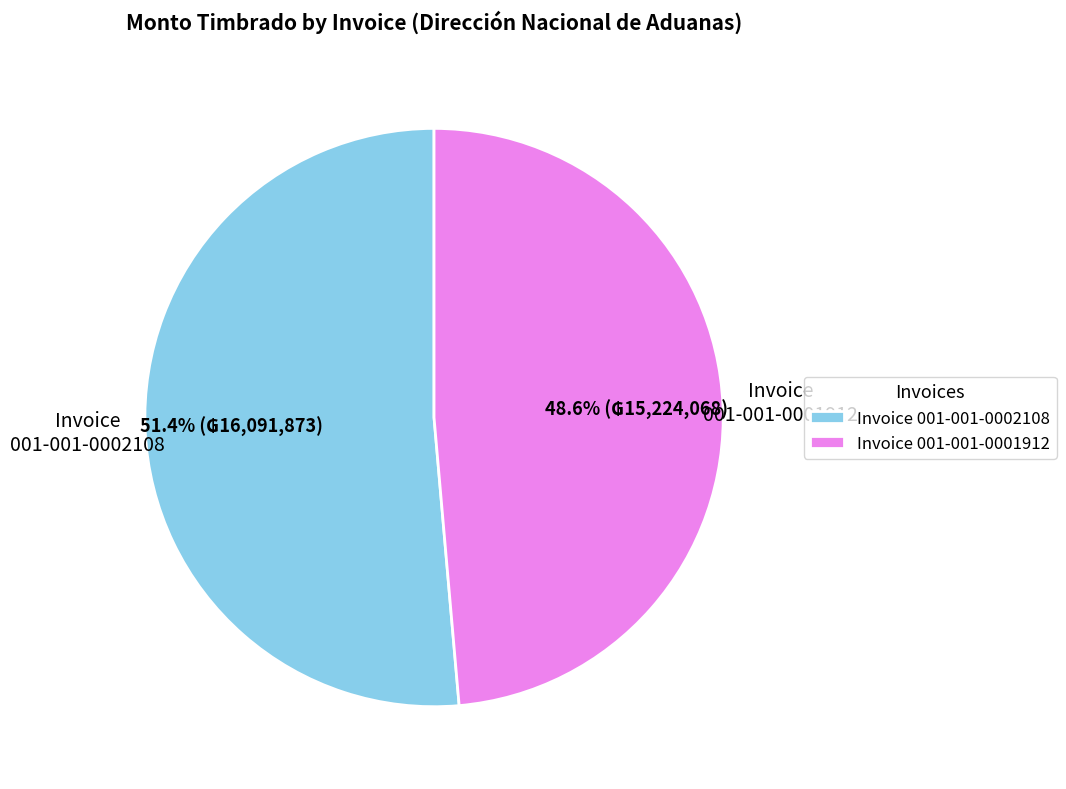

Rank the categories by value from highest to lowest.

Invoice 001-001-0002108, Invoice 001-001-0001912